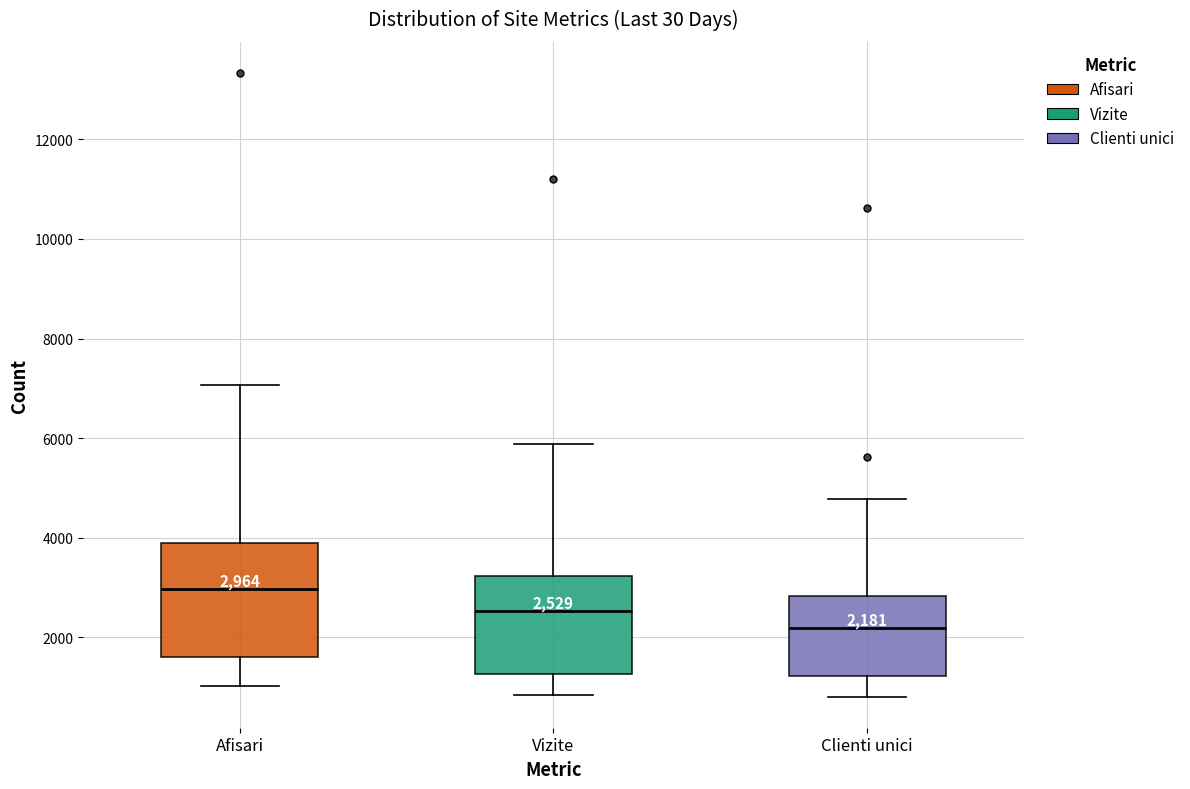

Which box's median line is the lowest?

Clienti unici